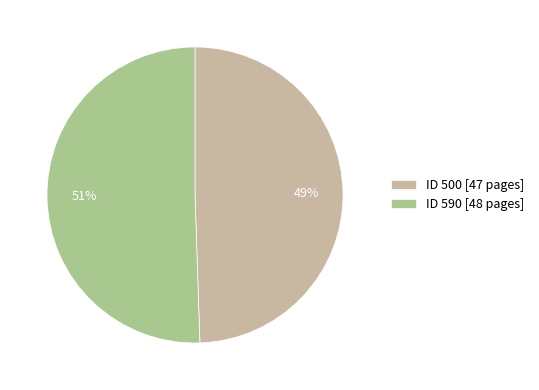

Do ID 590 [48 pages] and ID 500 [47 pages] together represent more than half of the pie?

Yes